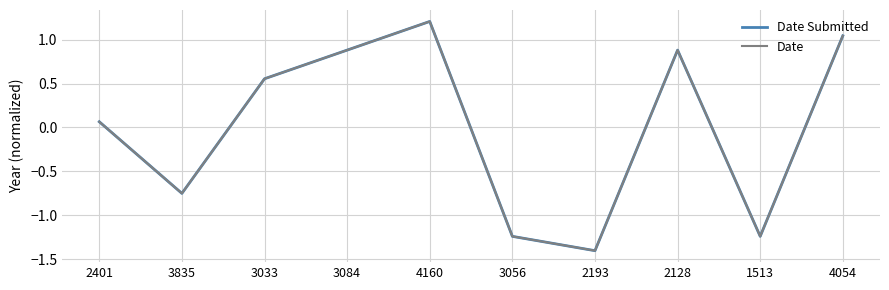

What is the maximum value for Date Submitted?

1.2